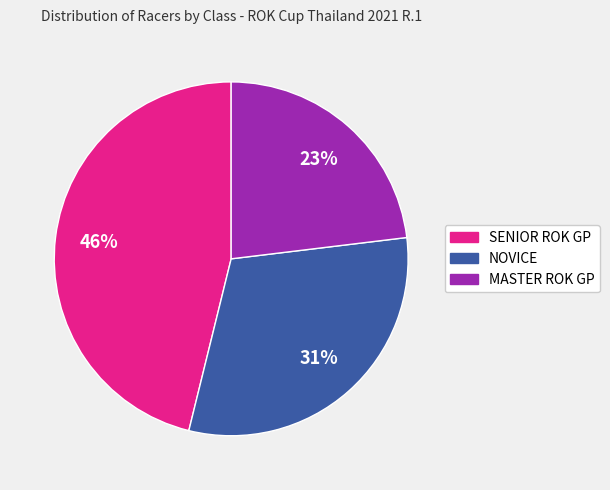

How many segments does this pie chart have?

3